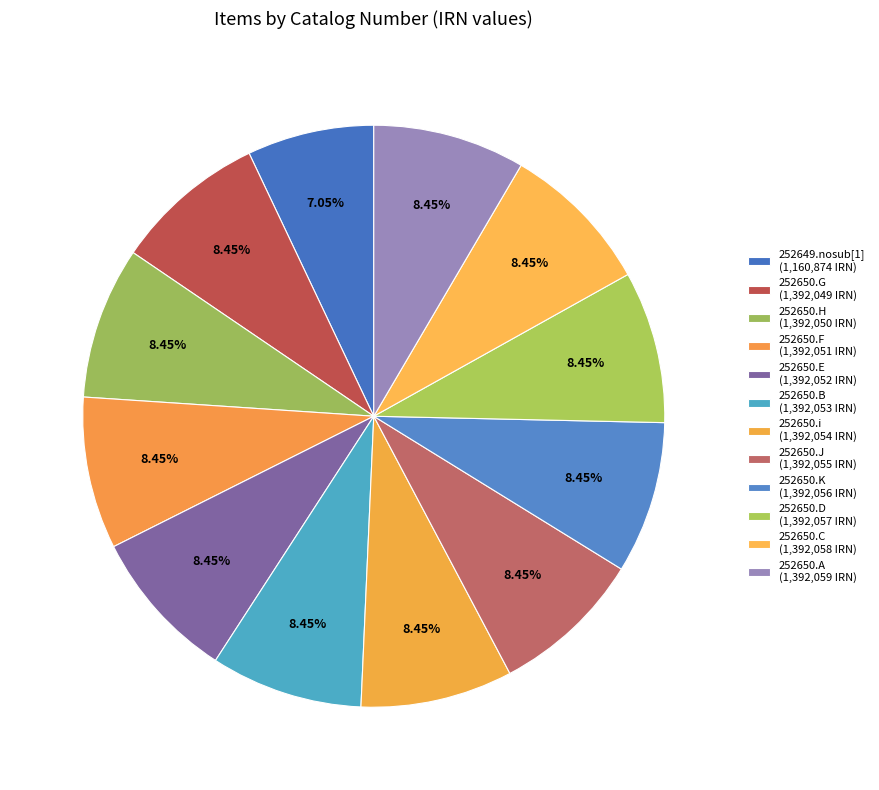

How many segments does this pie chart have?

12